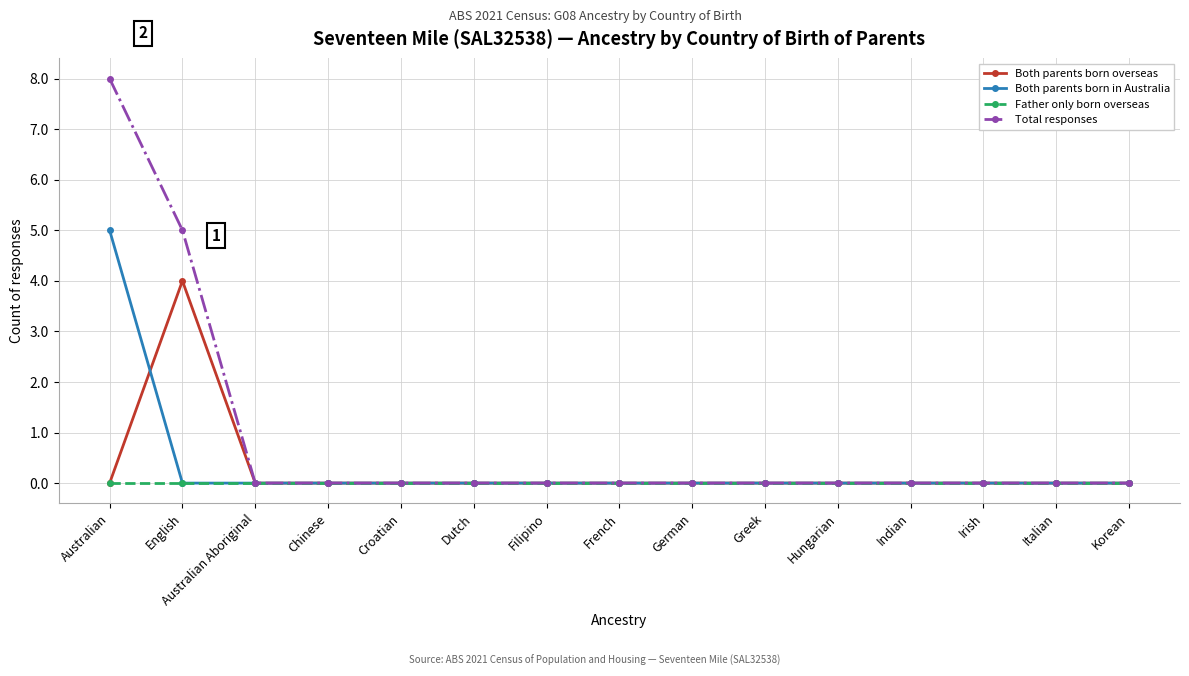

Reading right to left, list all the values displayed in this chart.

Both parents born overseas: 0	0	0	0	0	0	0	0	0	0	0	0	0	4	0
Both parents born in Australia: 0	0	0	0	0	0	0	0	0	0	0	0	0	0	5
Father only born overseas: 0	0	0	0	0	0	0	0	0	0	0	0	0	0	0
Total responses: 0	0	0	0	0	0	0	0	0	0	0	0	0	5	8